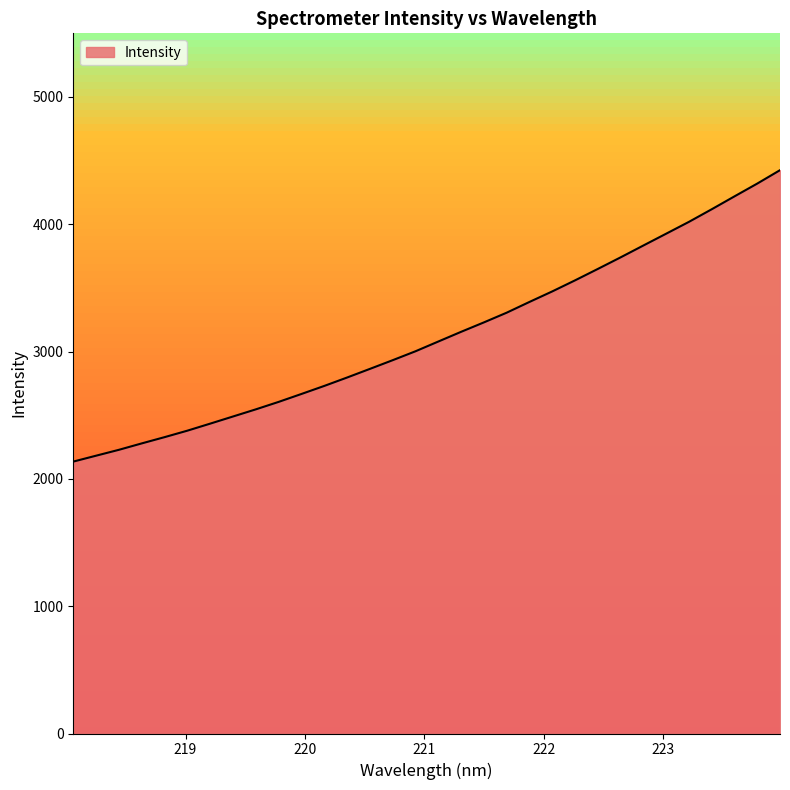

Count the number of data series in this chart.

1